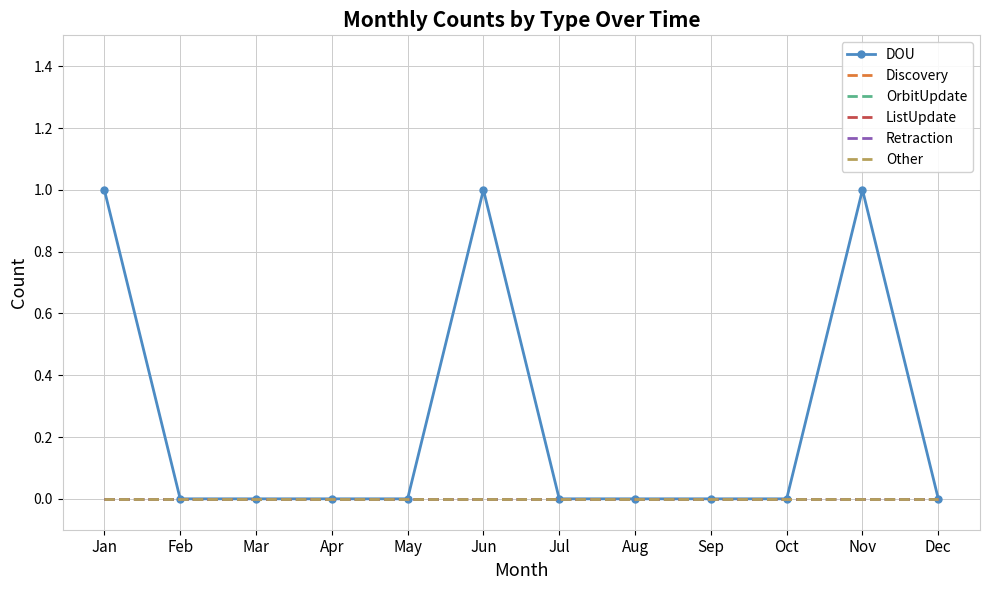

True or false: ListUpdate and Retraction intersect in this chart.

False